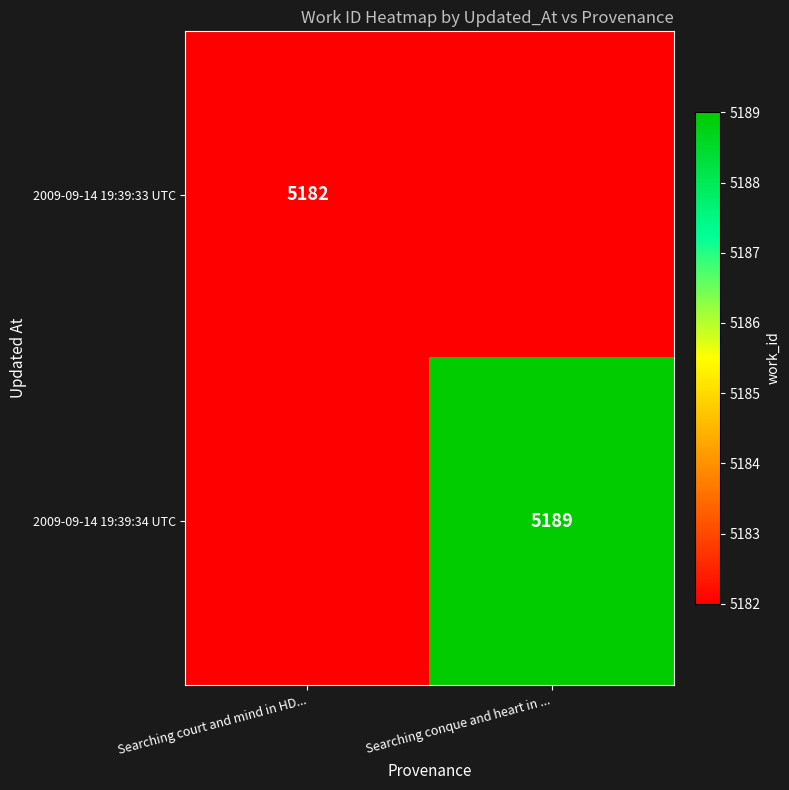

The value of 2009-09-14 19:39:34 UTC at Searching conque and heart in ... is 7693. True or false?

False